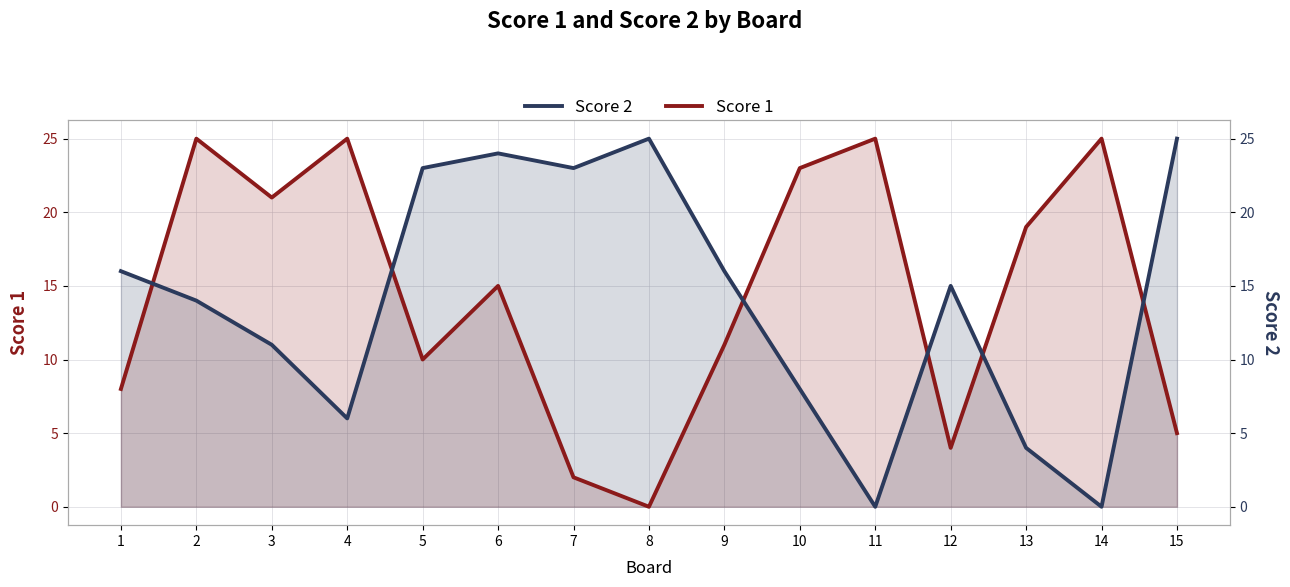

At which category is the sum across all series the highest?

2